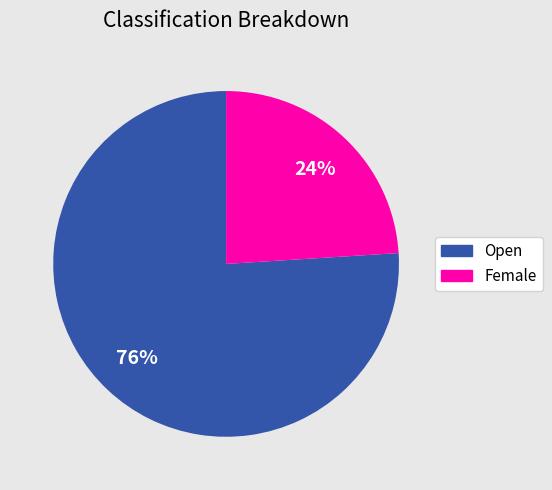

Which category has the biggest portion of the pie?

Open